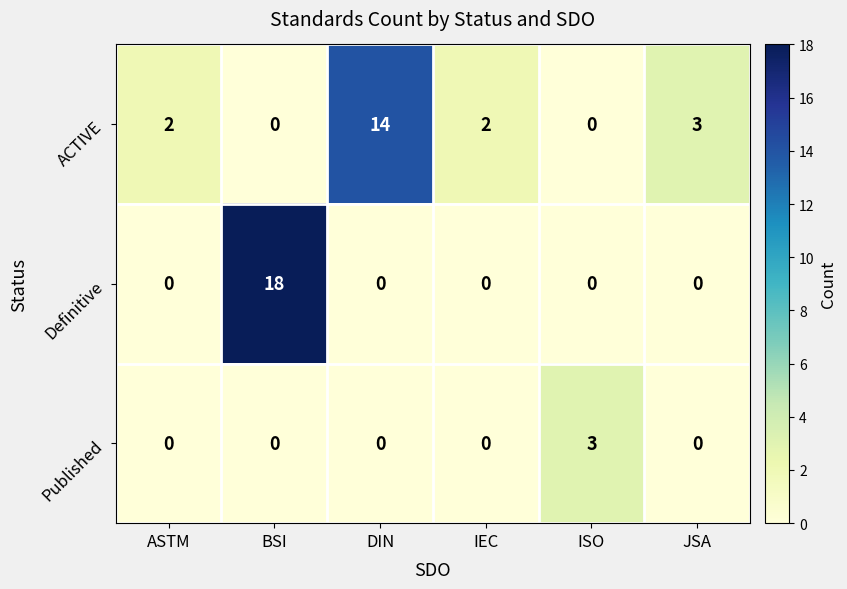

What is the total value across all series at JSA?

3